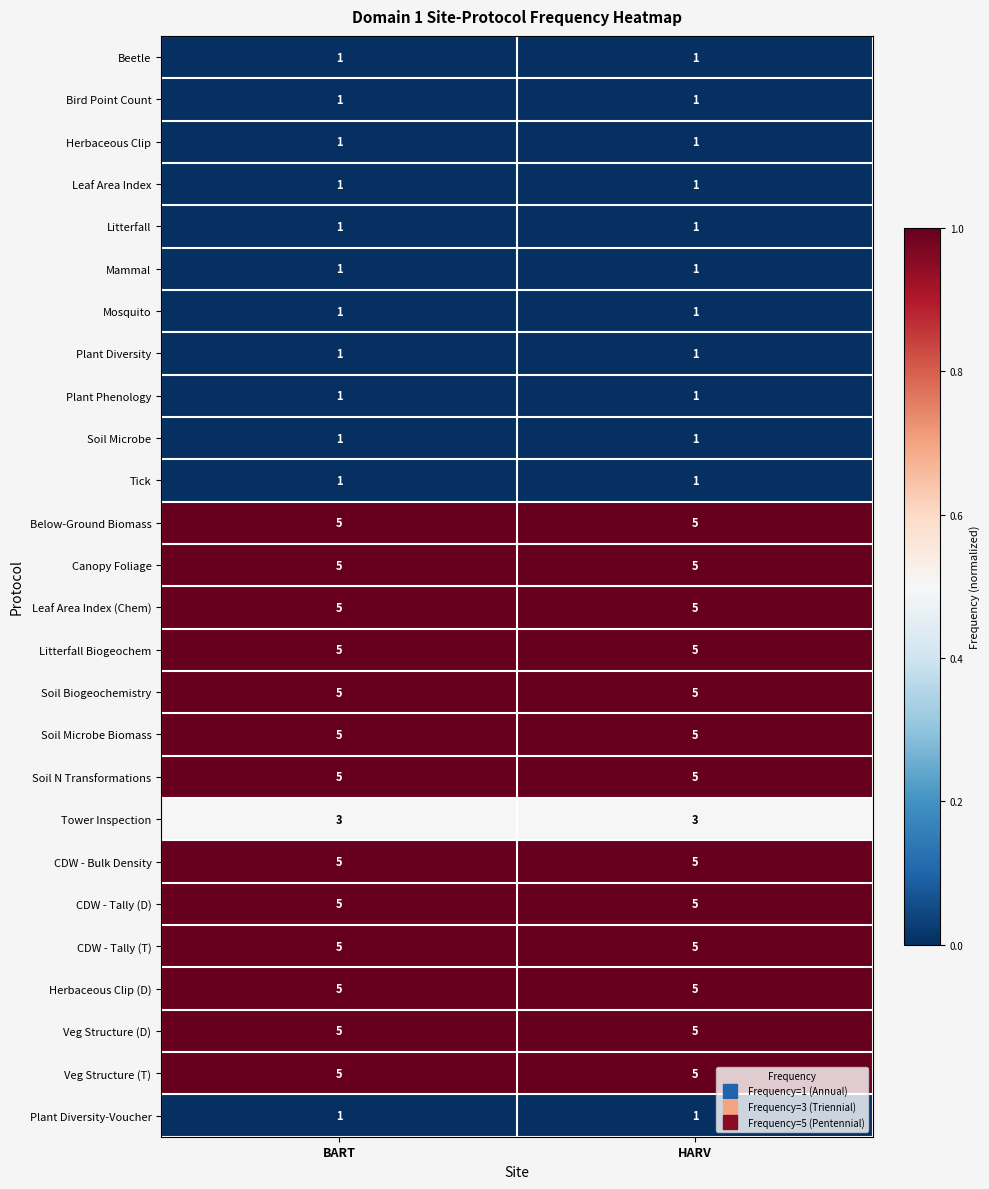

What is the total value across all series at HARV?

80